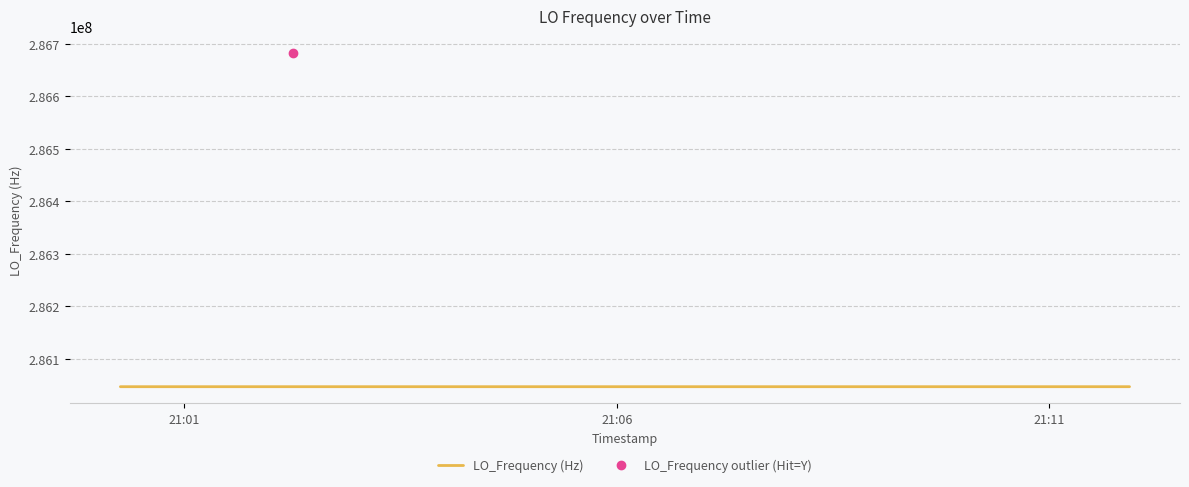

Approximately how many times larger is the value at 9 compared to 6?

1.0